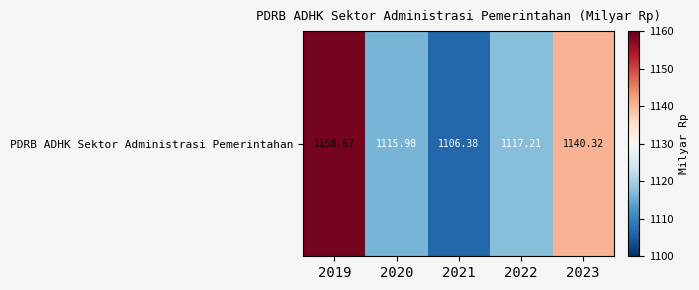

What is the difference between the second highest and minimum values?

33.9